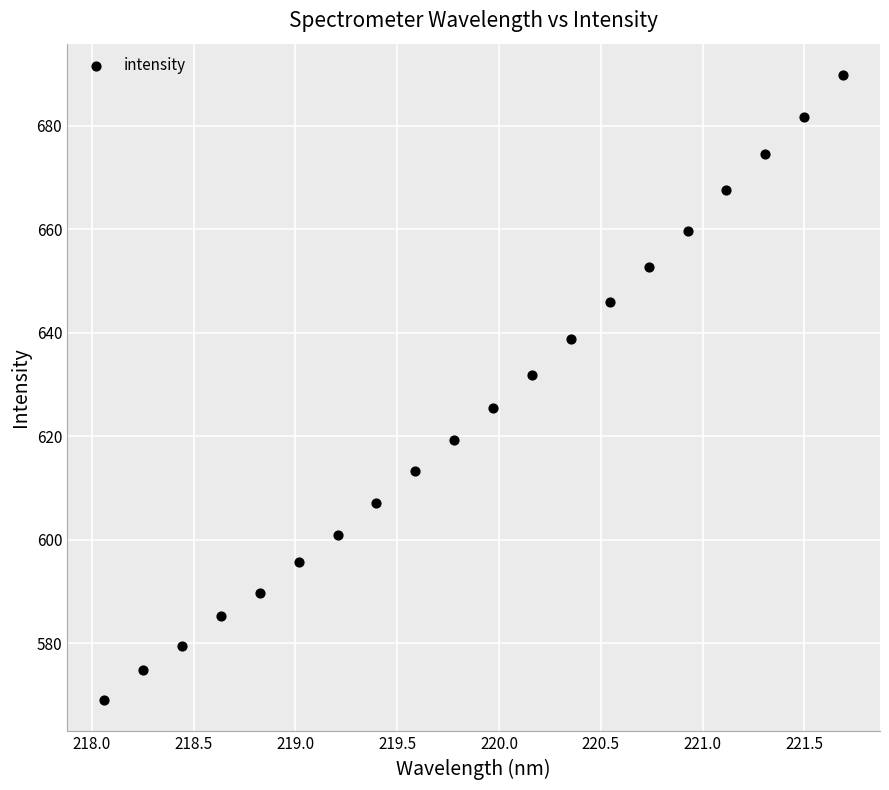

What is the range of Y values (max minus min)?

120.8